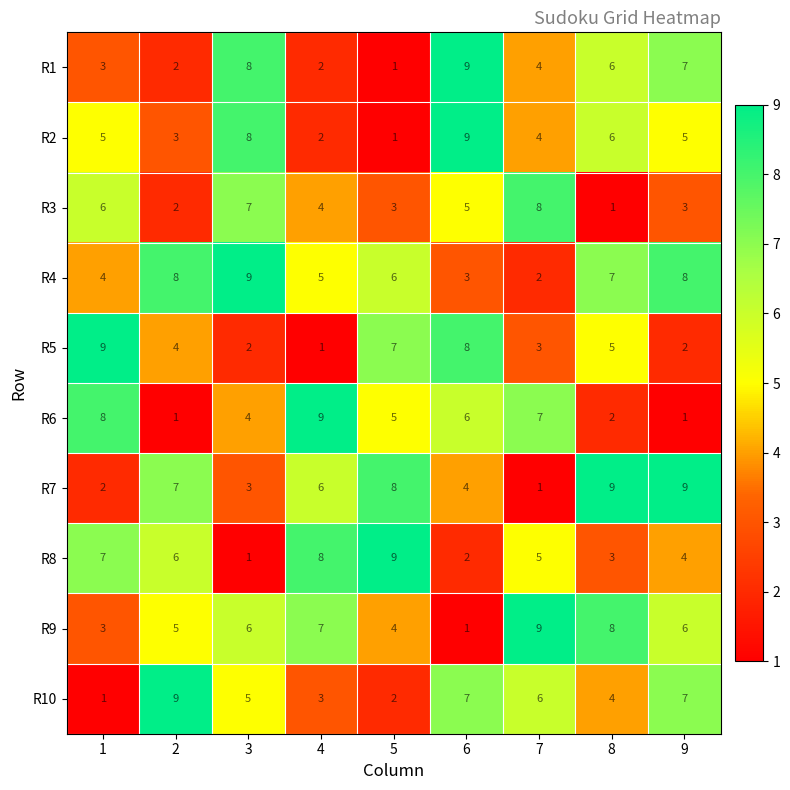

How many categories are shown in the chart?

9